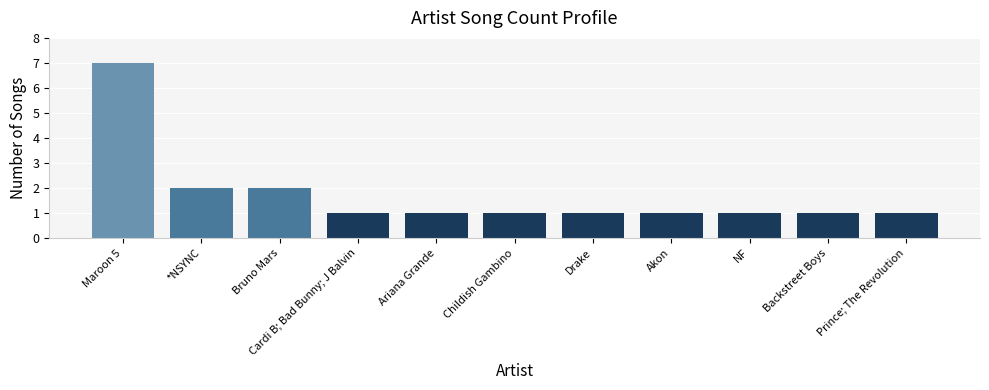

What is the sum of all values?

19